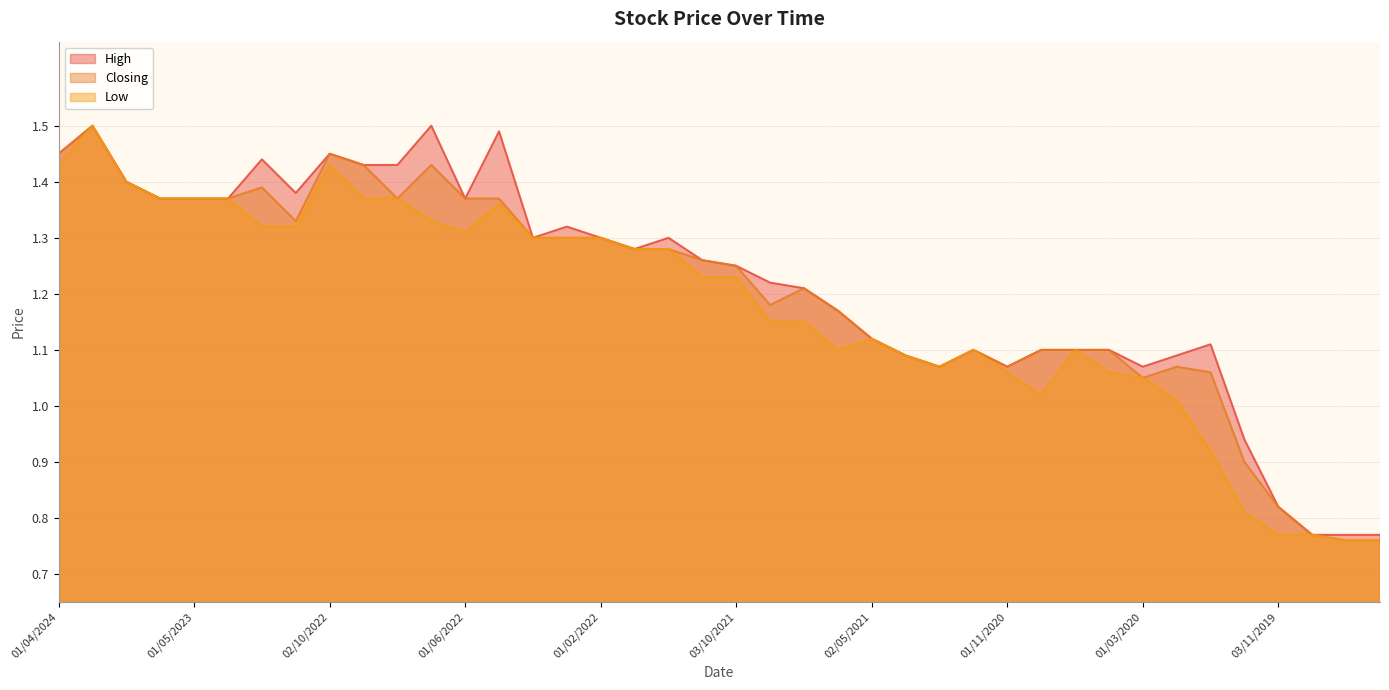

Which series has the largest total across all categories?

High